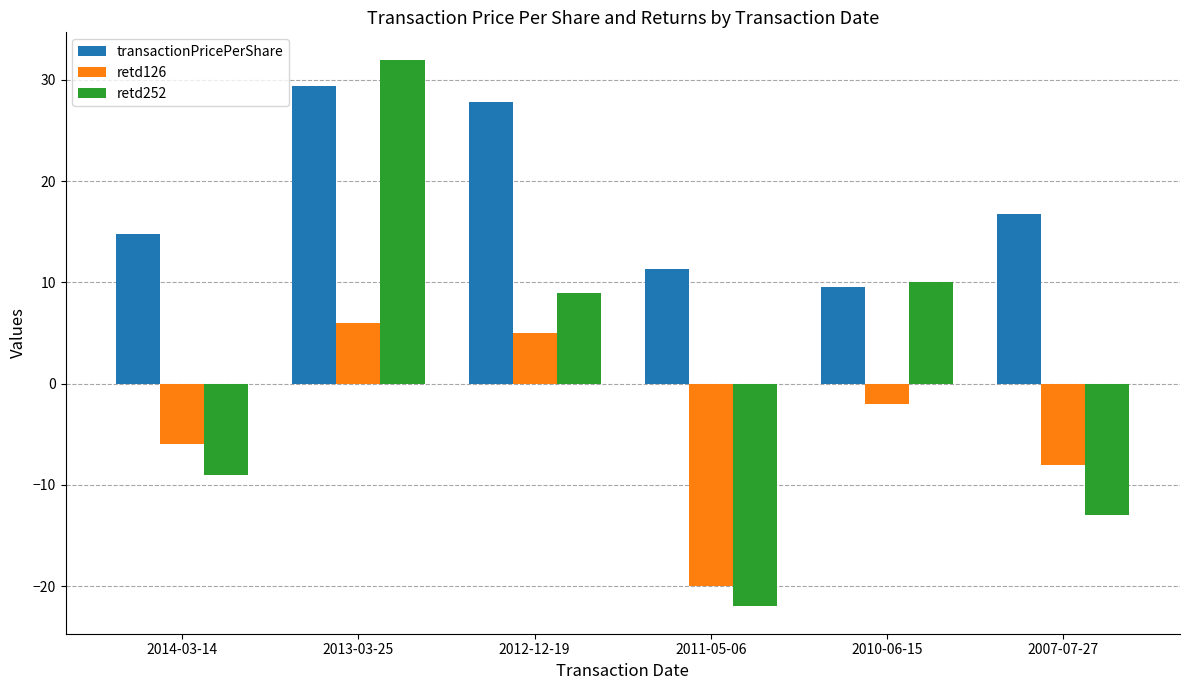

Reading left to right, what are all the values shown in this chart?

transactionPricePerShare: 2014-03-14=14.8	2013-03-25=29.4	2012-12-19=27.8	2011-05-06=11.3	2010-06-15=9.5	2007-07-27=16.7
retd126: 2014-03-14=-6.0	2013-03-25=6.0	2012-12-19=5.0	2011-05-06=-20.0	2010-06-15=-2.0	2007-07-27=-8.0
retd252: 2014-03-14=-9.0	2013-03-25=32.0	2012-12-19=9.0	2011-05-06=-22.0	2010-06-15=10.0	2007-07-27=-13.0